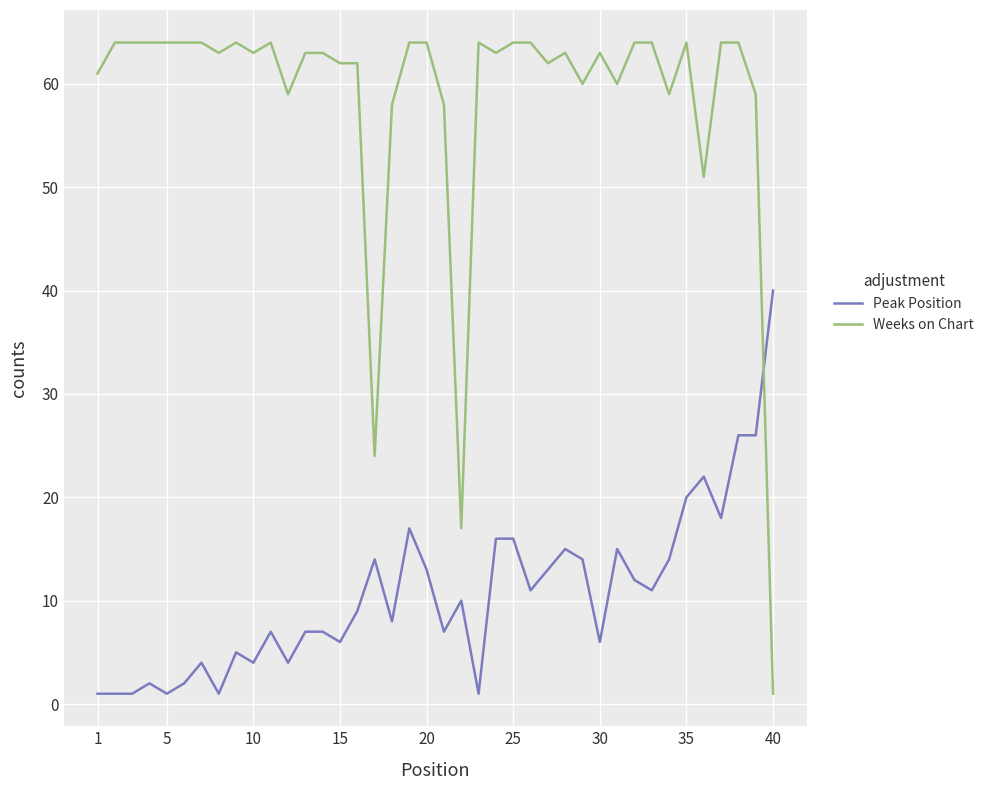

Which series has the largest range (max minus min)?

Weeks on Chart